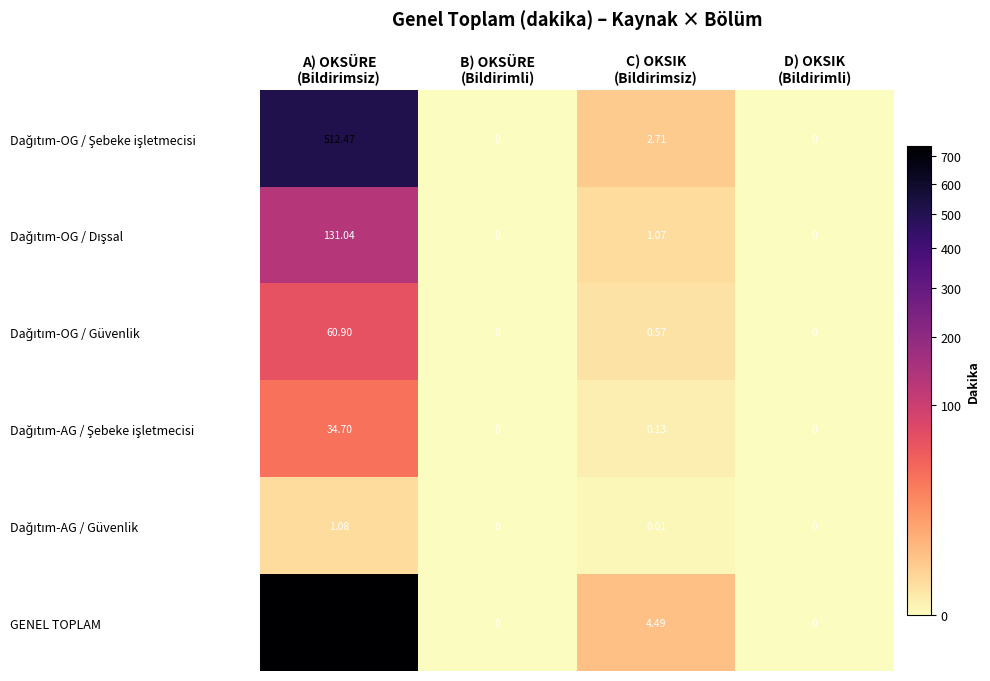

Which series has the largest total across all categories?

GENEL TOPLAM